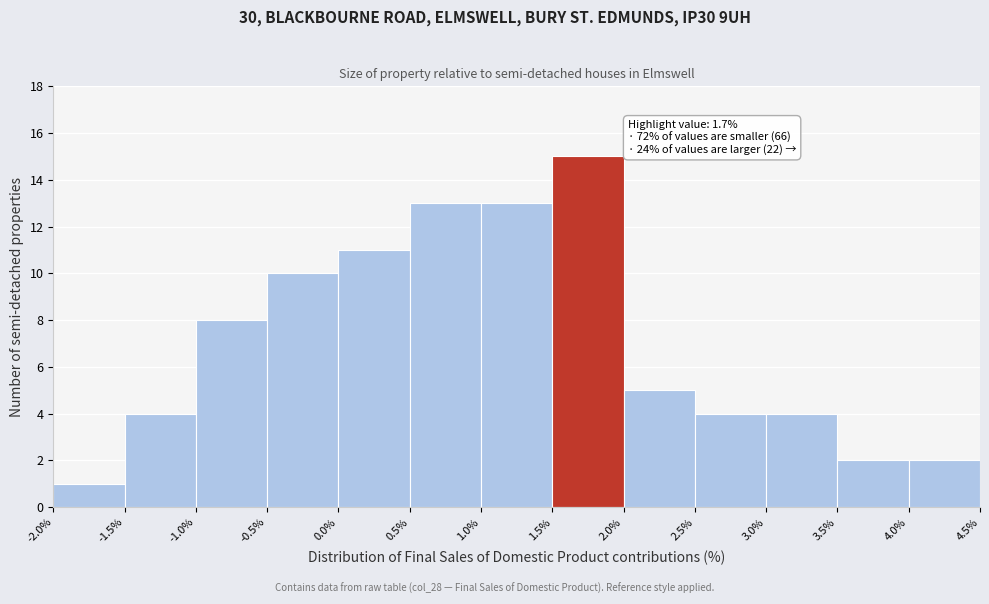

Which range on the x-axis has the tallest bar?

1.5% to 2.0%